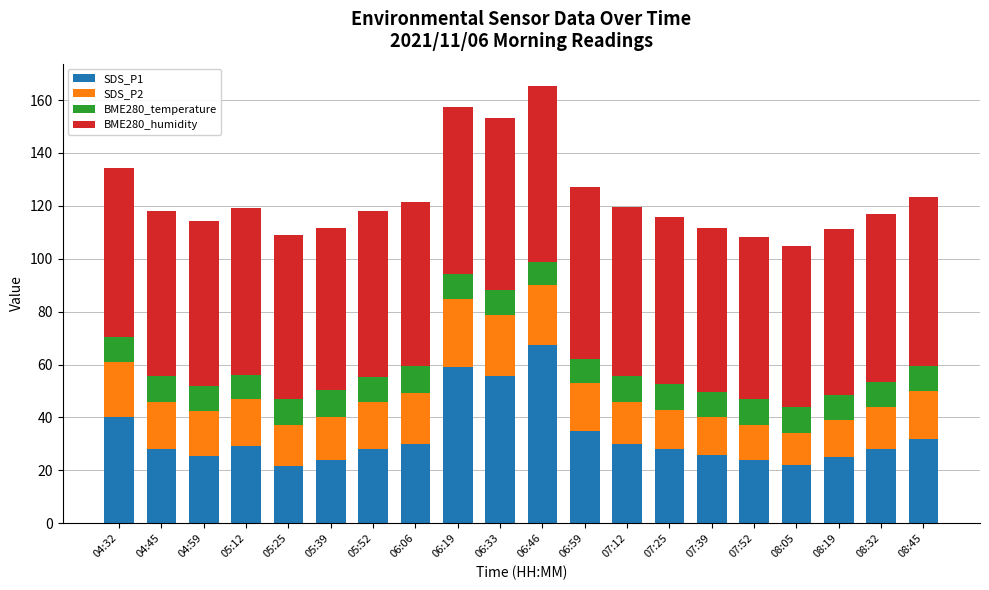

What are all the series names shown in the legend?

SDS_P1, SDS_P2, BME280_temperature, BME280_humidity